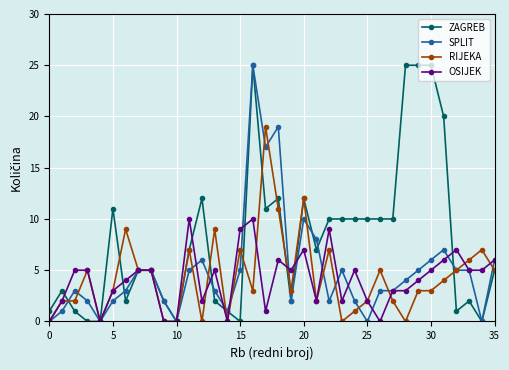

Which series has the largest total across all categories?

ZAGREB